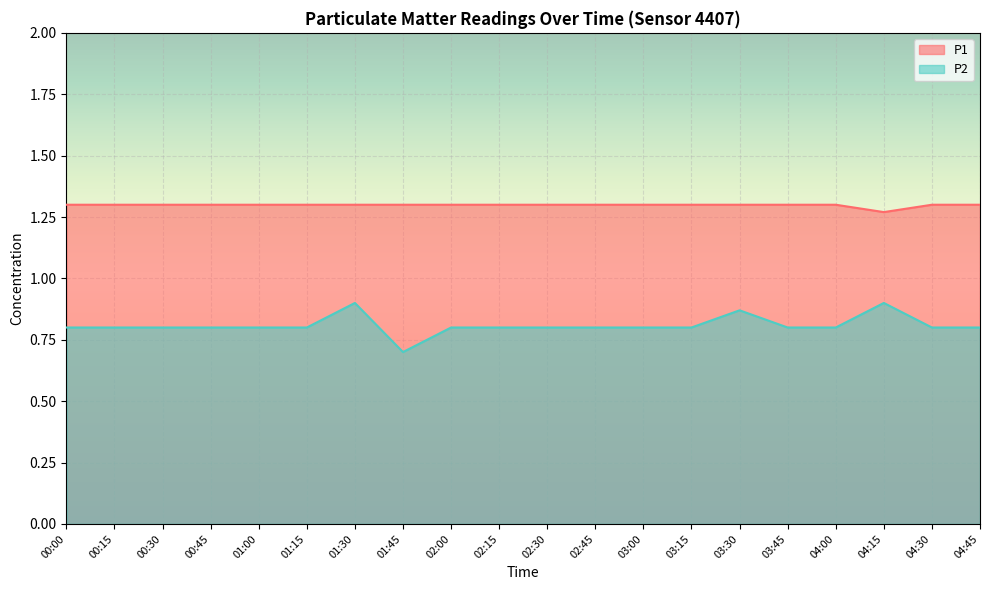

What is the value of the P2 point at the 17th from the left?

0.8